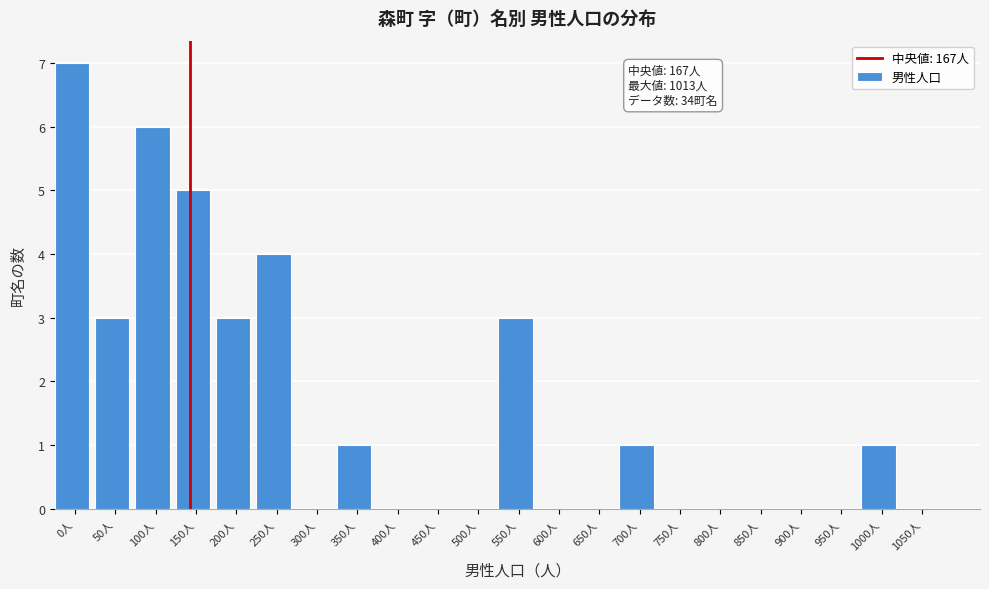

Reading right to left, what are all the values shown in this chart?

1050人=0	1000人=1	950人=0	900人=0	850人=0	800人=0	750人=0	700人=1	650人=0	600人=0	550人=3	500人=0	450人=0	400人=0	350人=1	300人=0	250人=4	200人=3	150人=5	100人=6	50人=3	0人=7